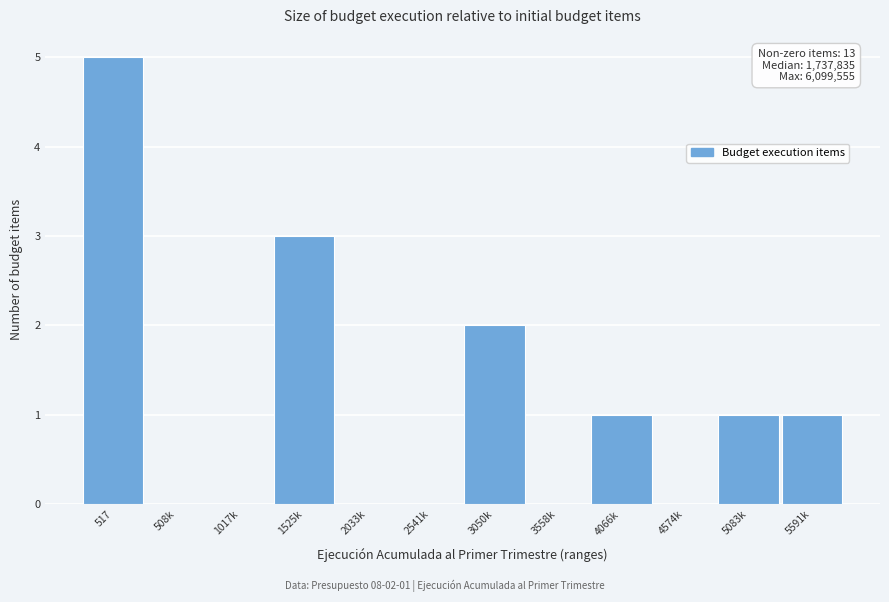

Reading left to right, what are all the values shown in this chart?

517=5	508k=0	1017k=0	1525k=3	2033k=0	2541k=0	3050k=2	3558k=0	4066k=1	4574k=0	5083k=1	5591k=1